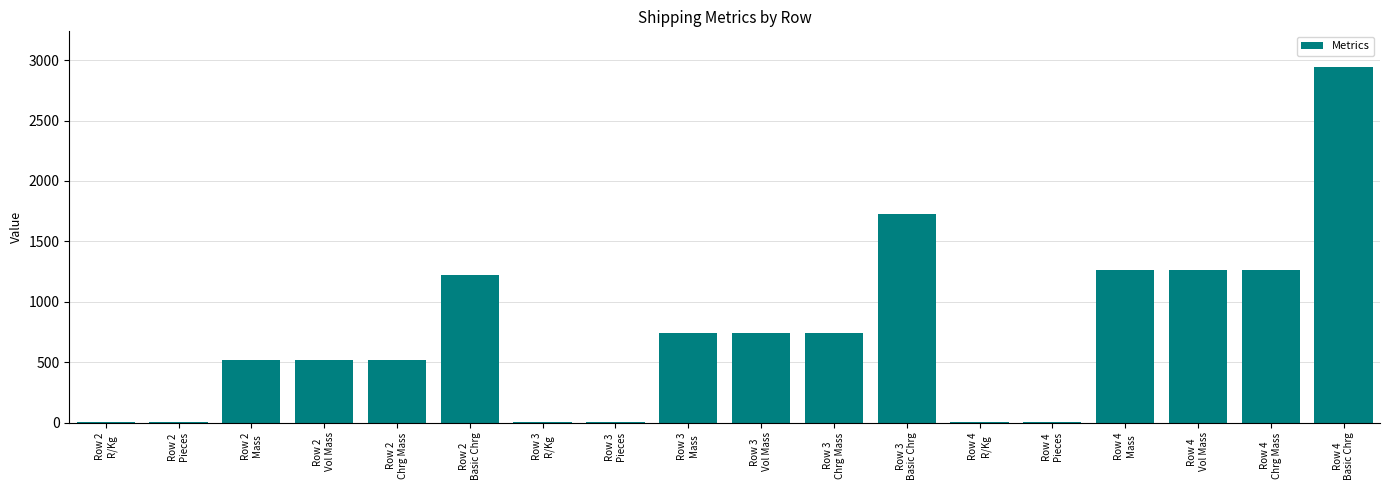

What is the greatest value displayed?

2944.5